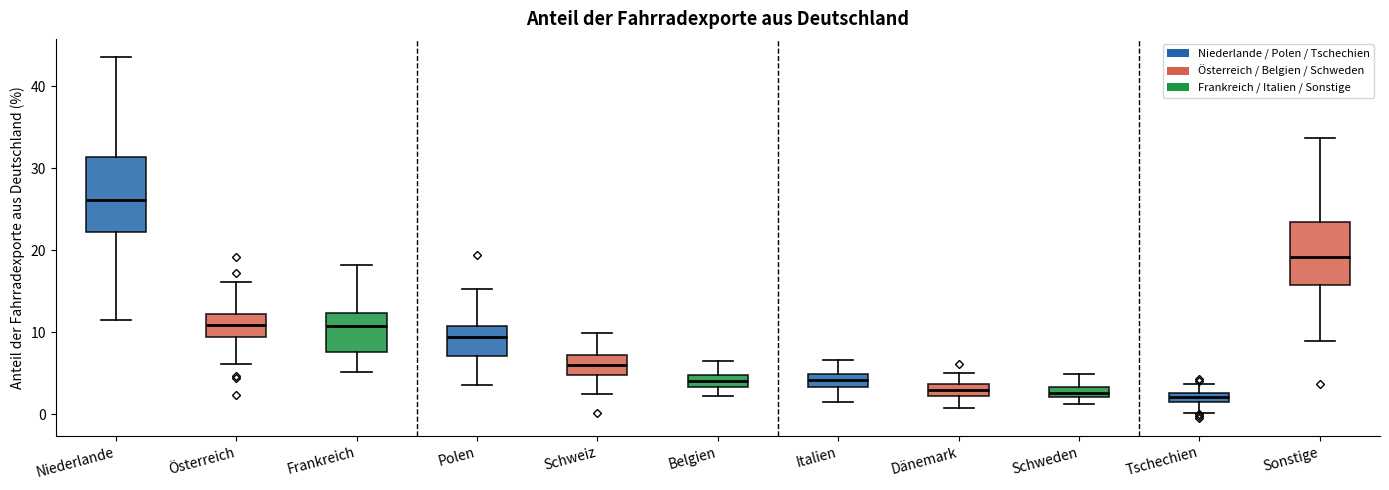

Which box has the highest median line?

Niederlande